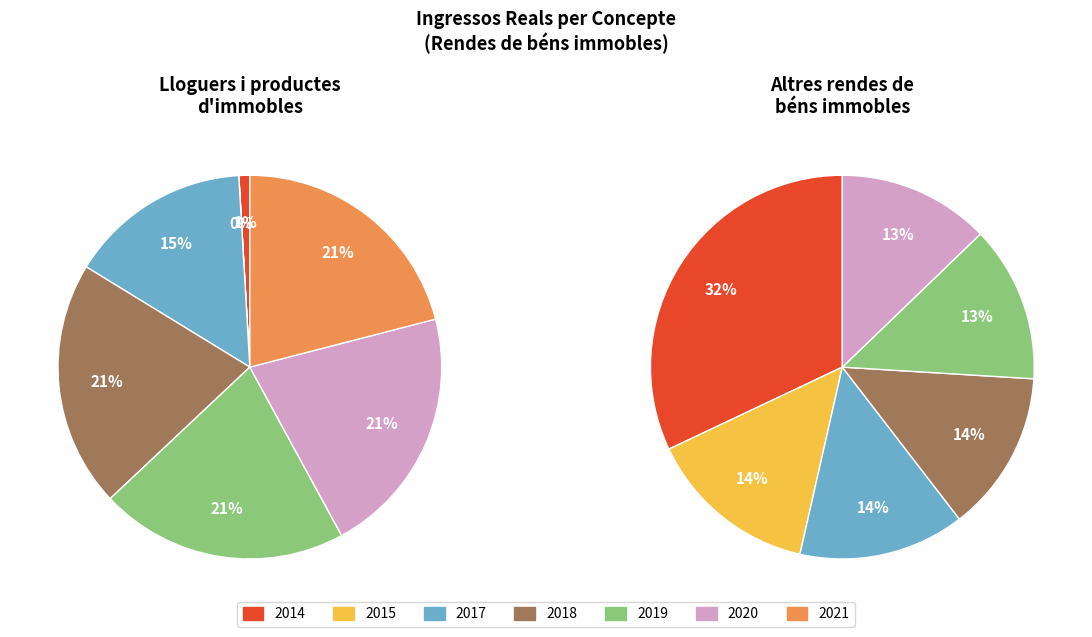

Which series has the widest spread of values?

Lloguers i productes d'immobles